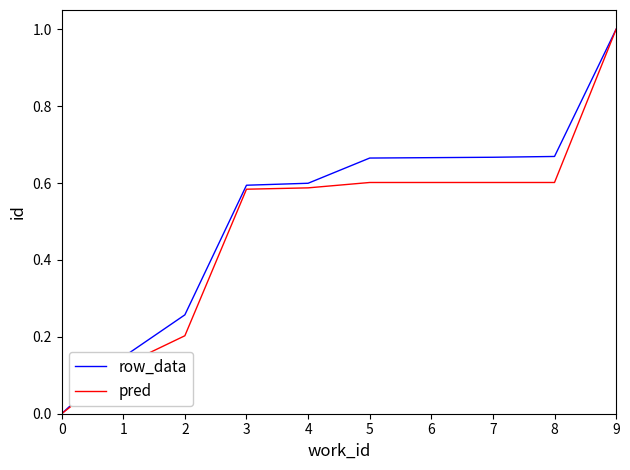

Which category has the highest value across all series?

9